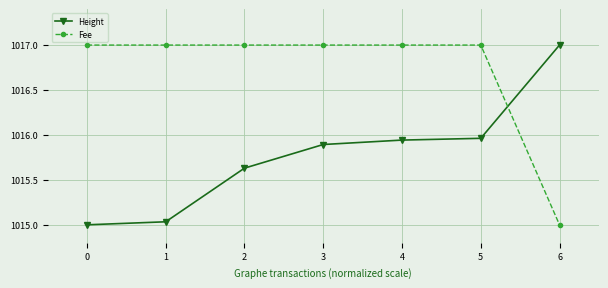

Is this an area chart (filled region under the line)?

No